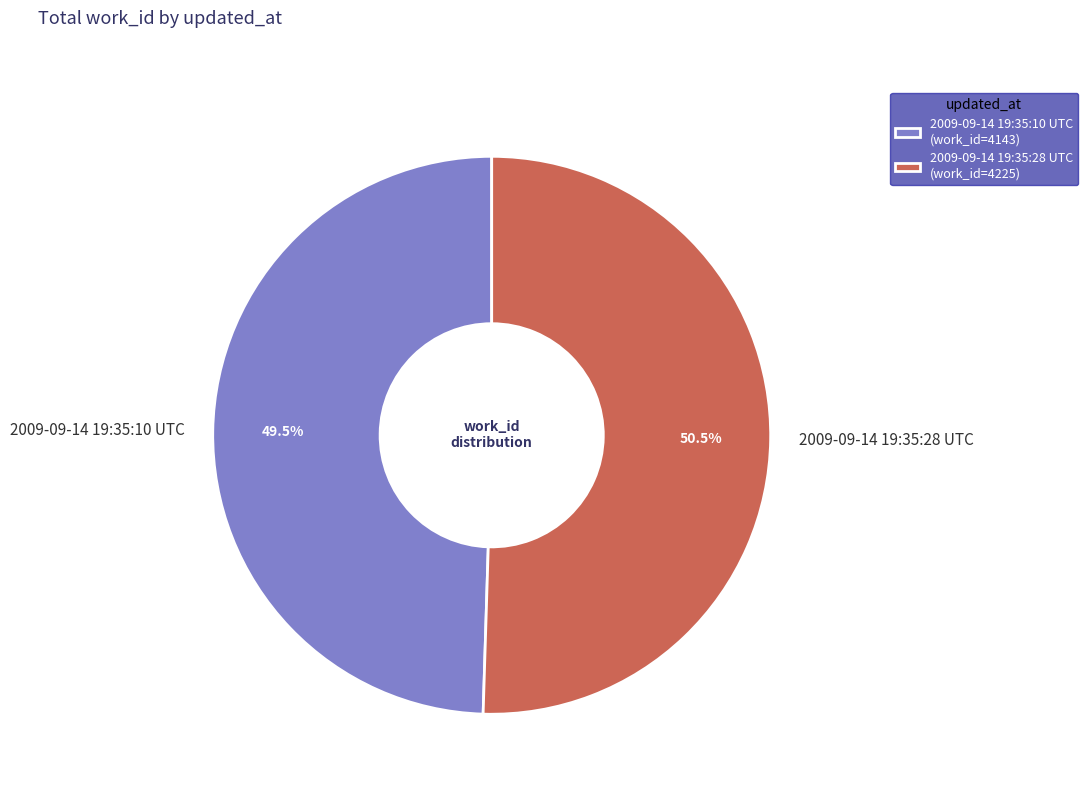

Approximately how many times larger is the value at 2009-09-14 19:35:28 UTC compared to 2009-09-14 19:35:10 UTC?

1.0